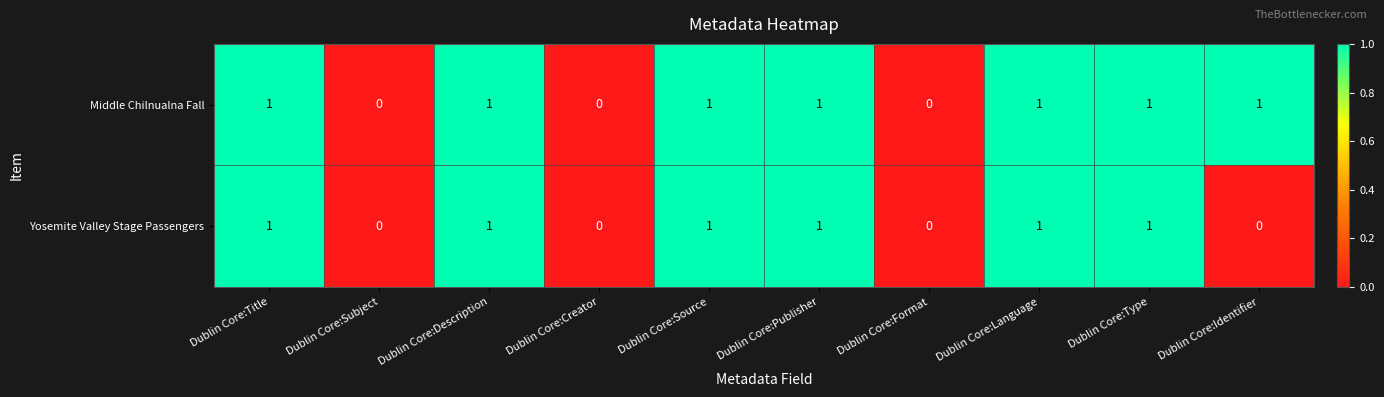

Reading left to right, transcribe all the data shown in this chart.

Middle Chilnualna Fall: 1	0	1	0	1	1	0	1	1	1
Yosemite Valley Stage Passengers: 1	0	1	0	1	1	0	1	1	0